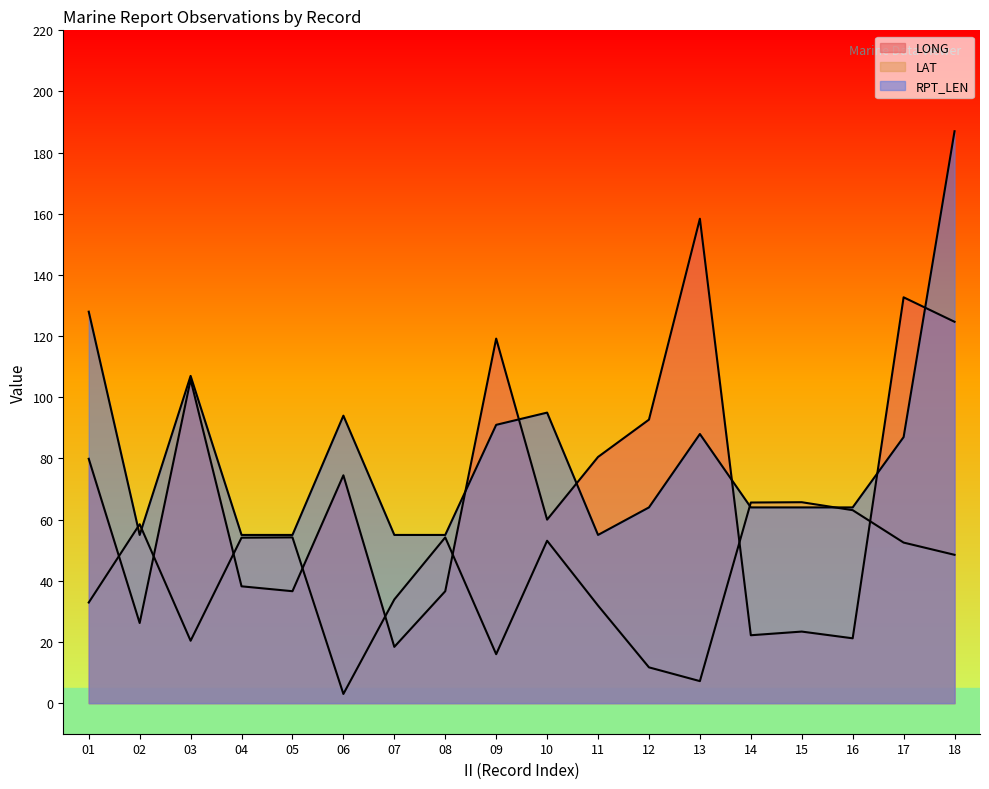

What is the difference between the maximum and second lowest values in the LAT series?

58.5